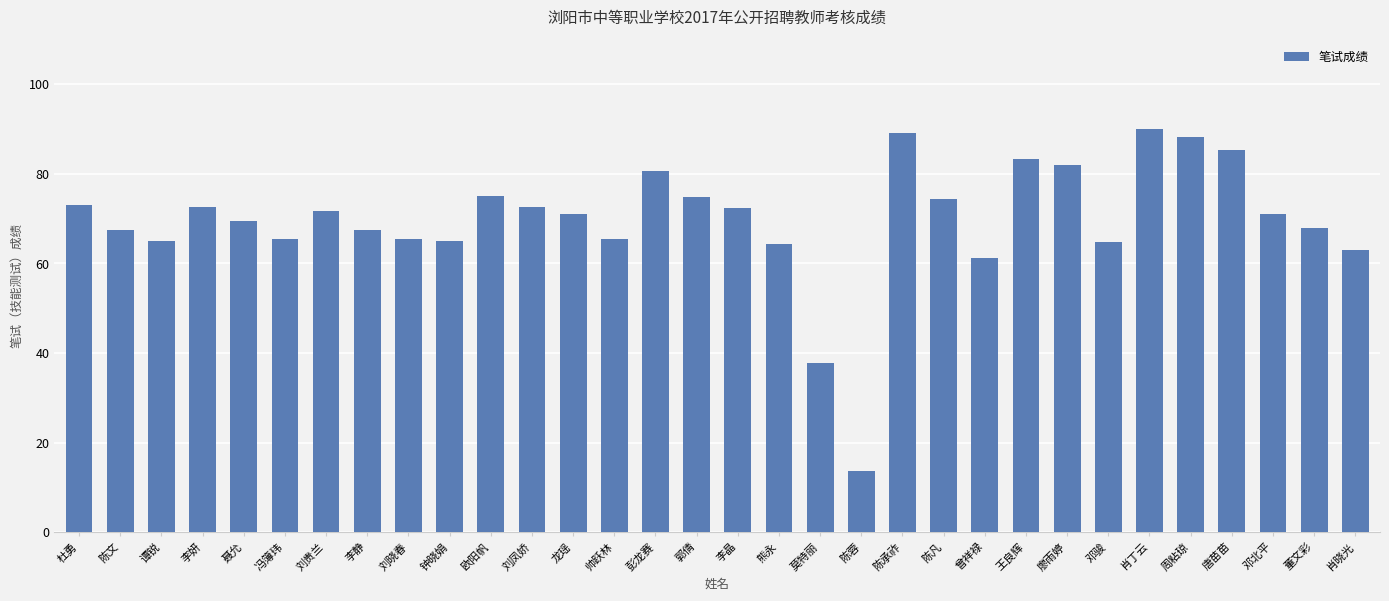

Which label corresponds to the smallest value in the chart?

陈蓉